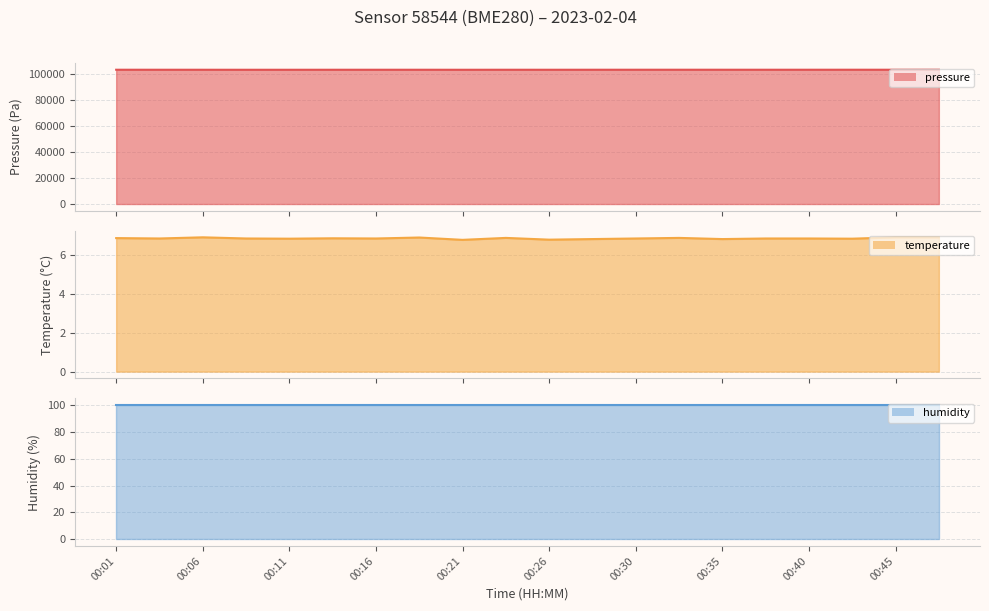

What is the sum of the temperature values at 00:11 and 00:30?

13.7